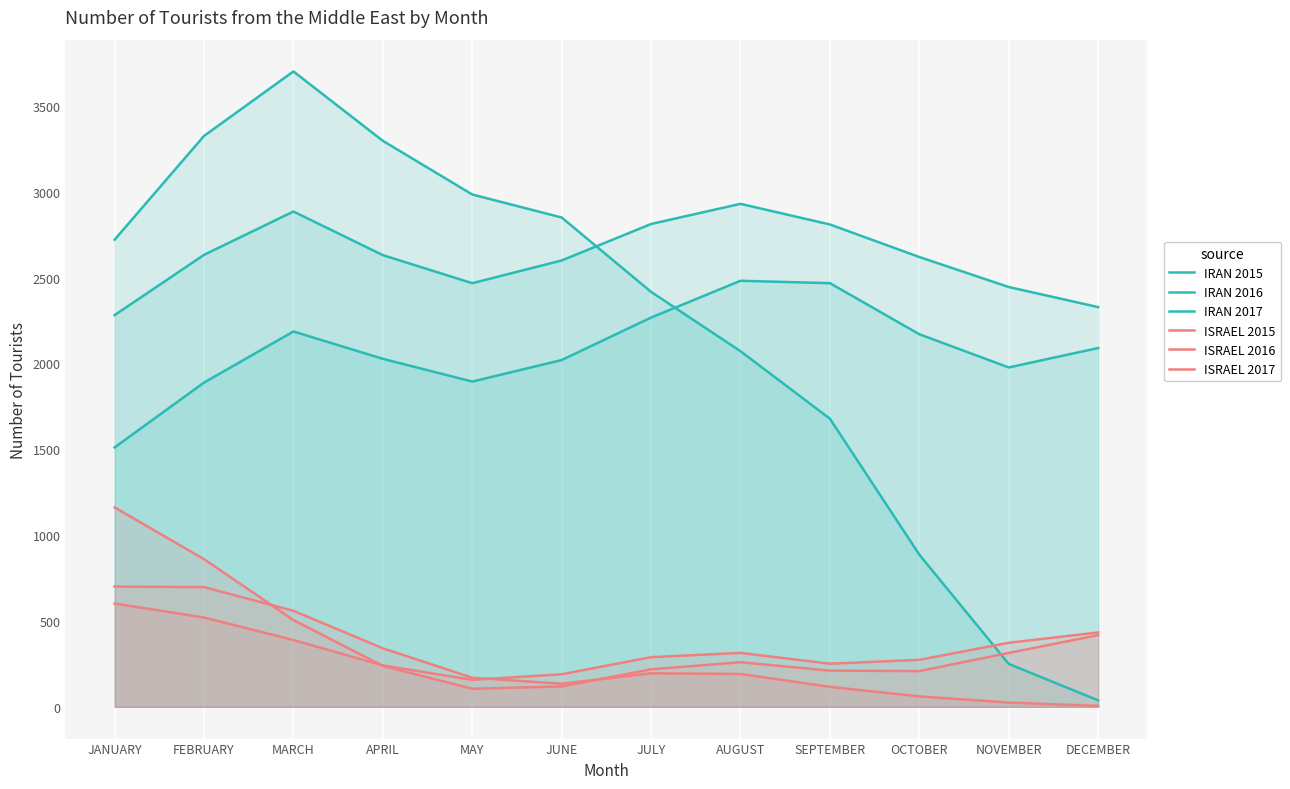

What is the difference between the highest and lowest values at OCTOBER?

2559.1